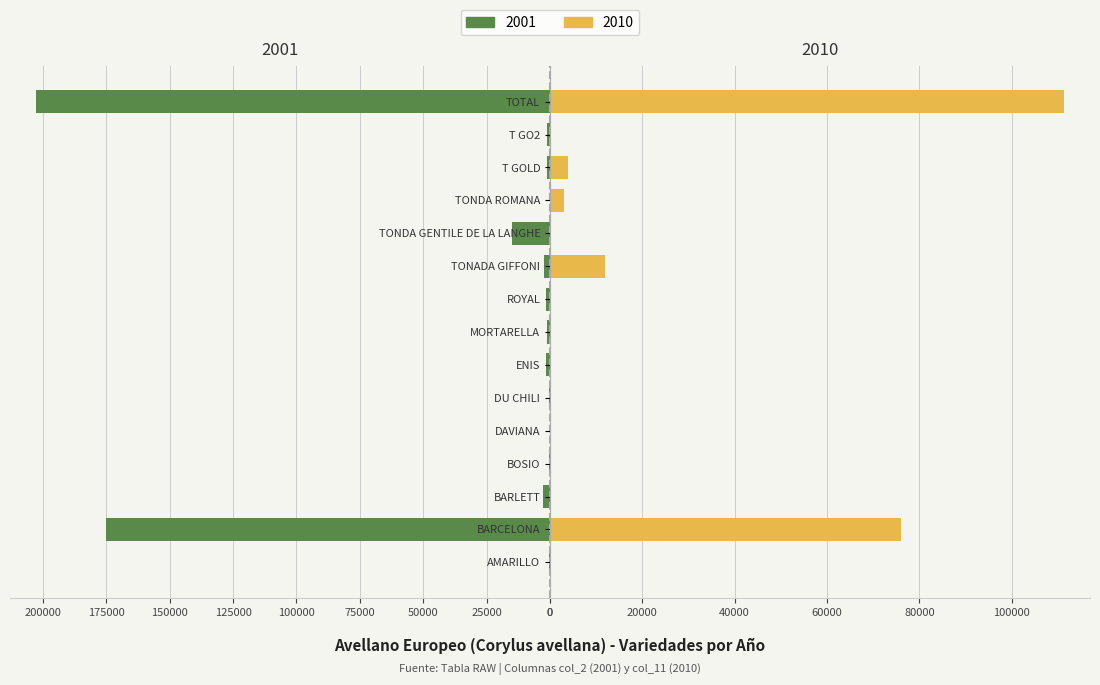

What is the difference between the 2001 values at TONADA GIFFONI and ROYAL?

770